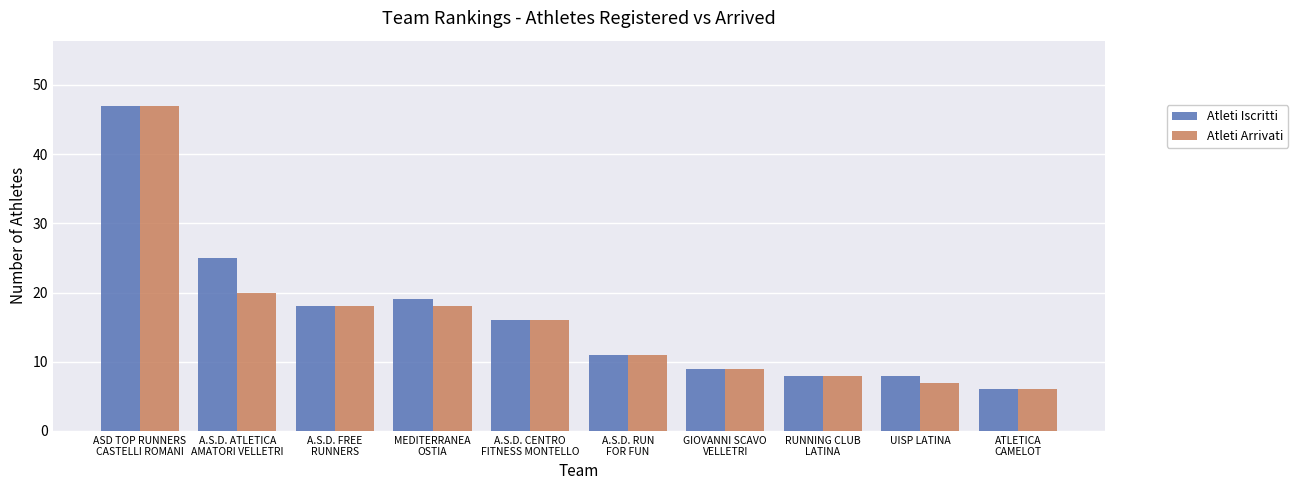

What is the average value of the Atleti Iscritti series?

17